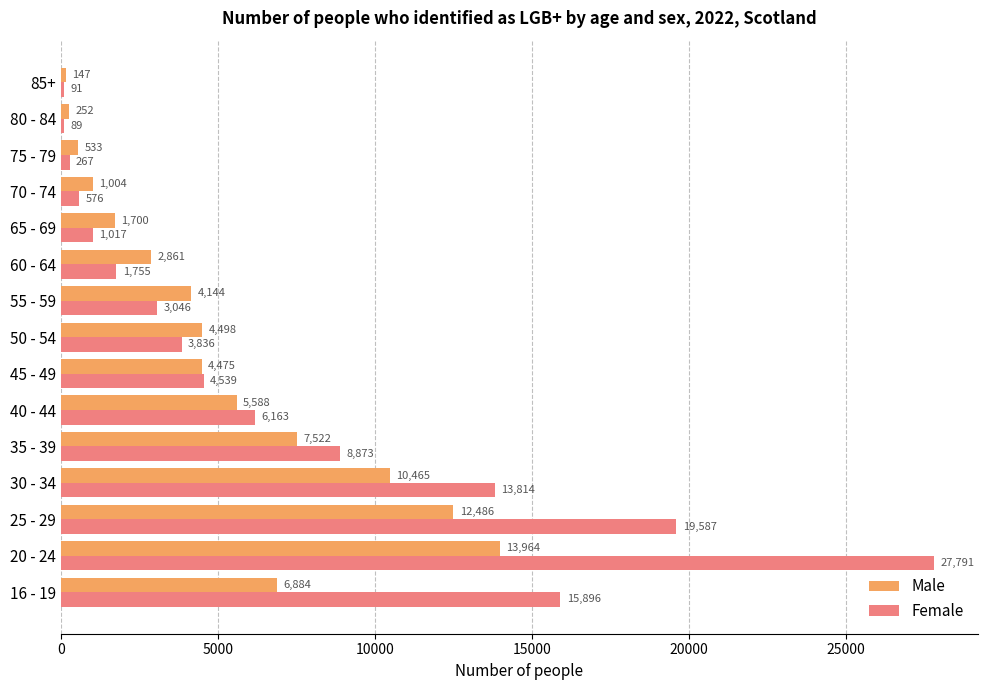

Rank the categories by Male value from lowest to highest.

85+, 80 - 84, 75 - 79, 70 - 74, 65 - 69, 60 - 64, 55 - 59, 45 - 49, 50 - 54, 40 - 44, 16 - 19, 35 - 39, 30 - 34, 25 - 29, 20 - 24